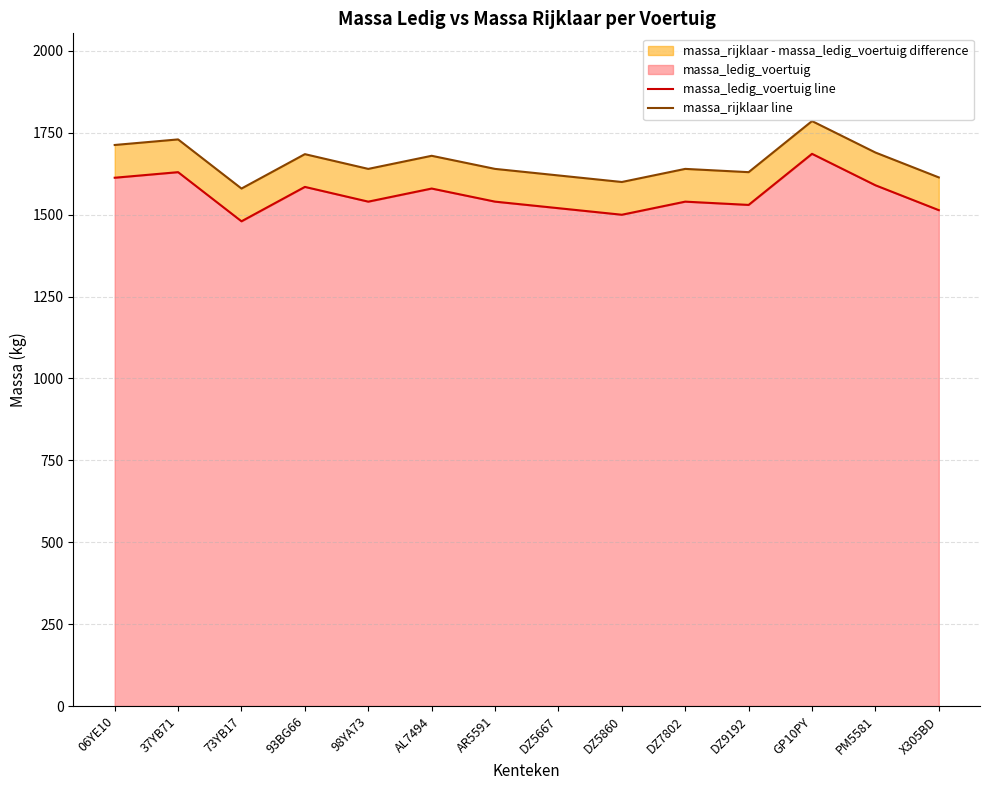

What is the sum of the massa_rijklaar line values at 06YE10 and DZ7802?

3353